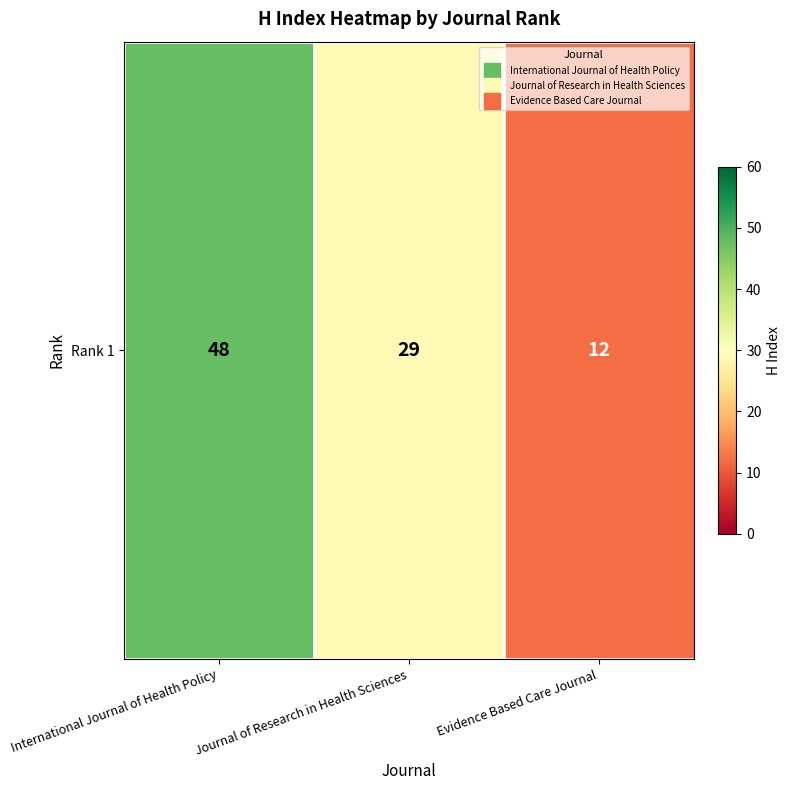

Where does the data first go above 29?

International Journal of Health Policy